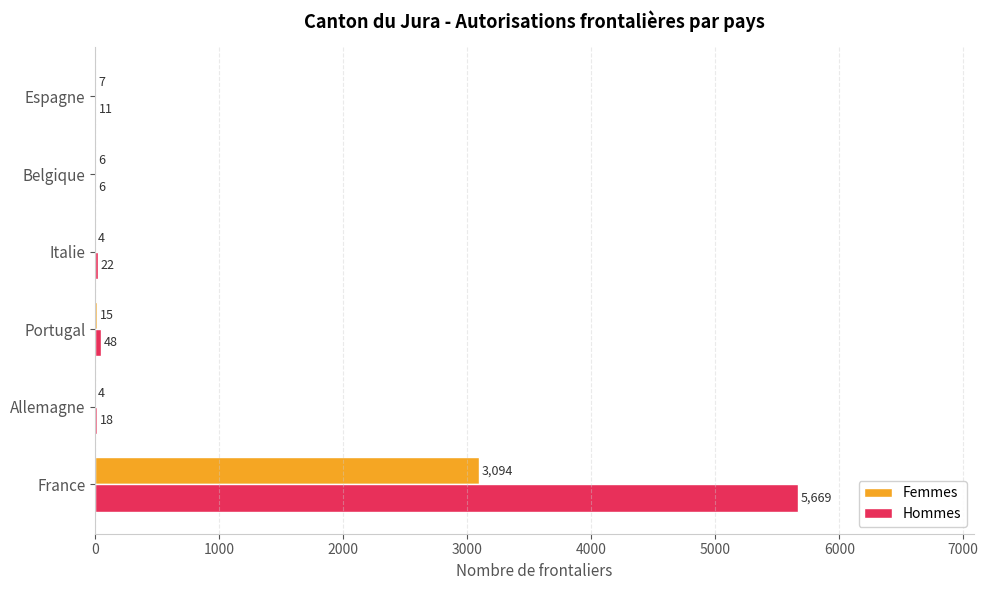

Is it true that Femmes equals 6 at Belgique?

True